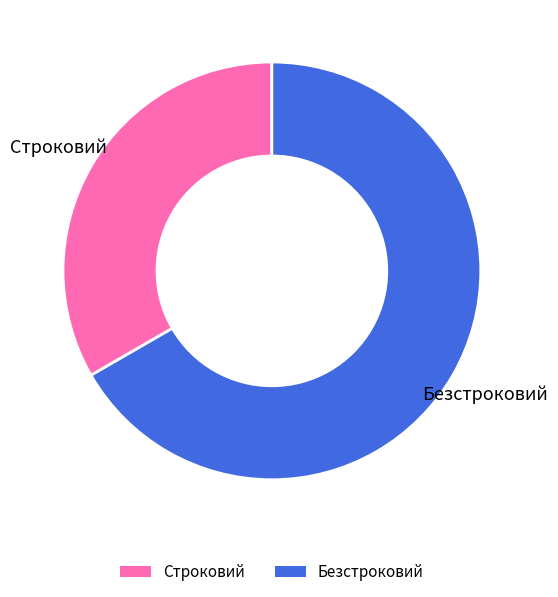

Is the sum of Строковий and Безстроковий greater than half?

Yes